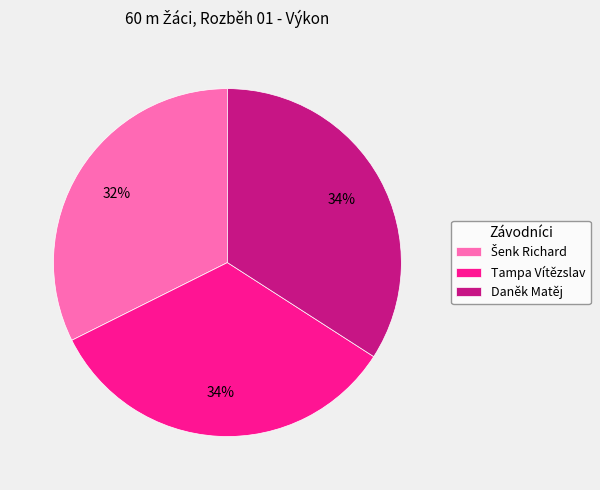

To the nearest percent, what is the average slice percentage?

33%